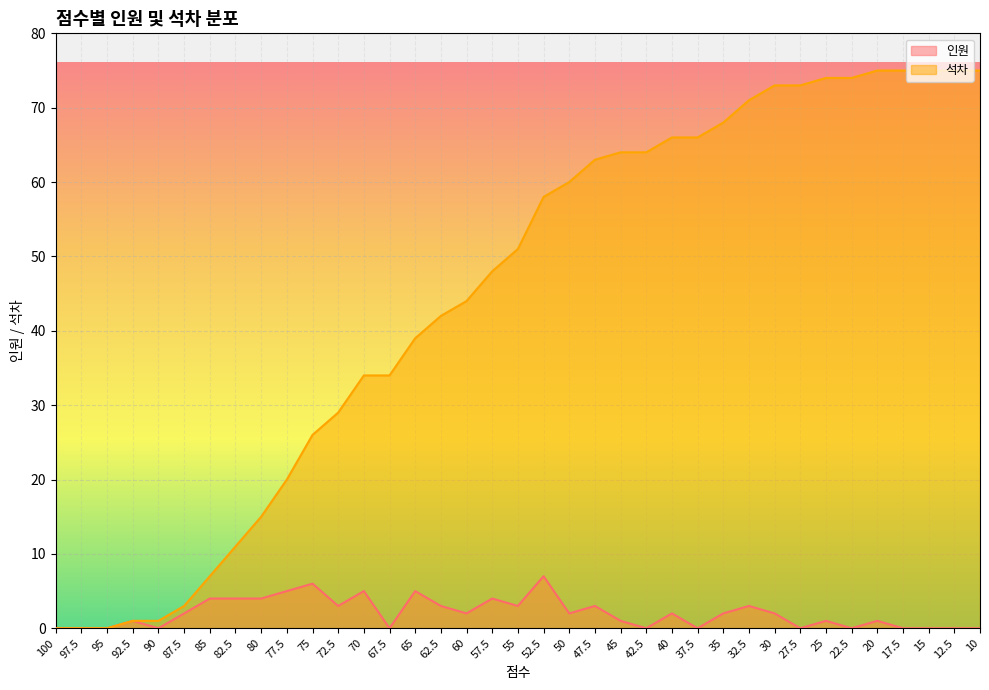

Is the value of 인원 at 100 greater than the value of 석차 at 22.5?

No